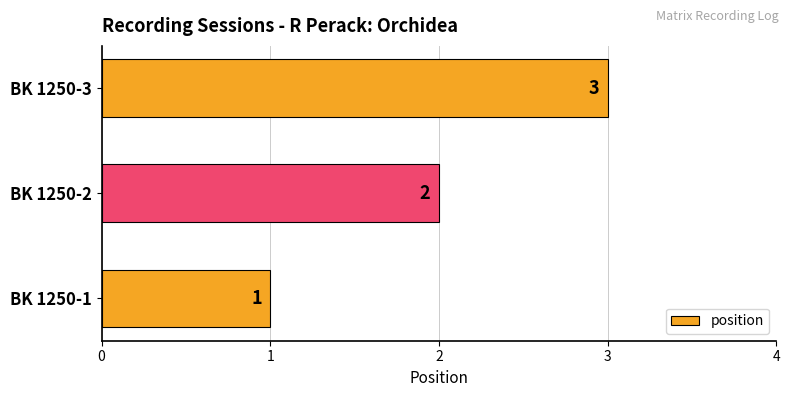

What is the change in value from BK 1250-1 to BK 1250-2?

+1